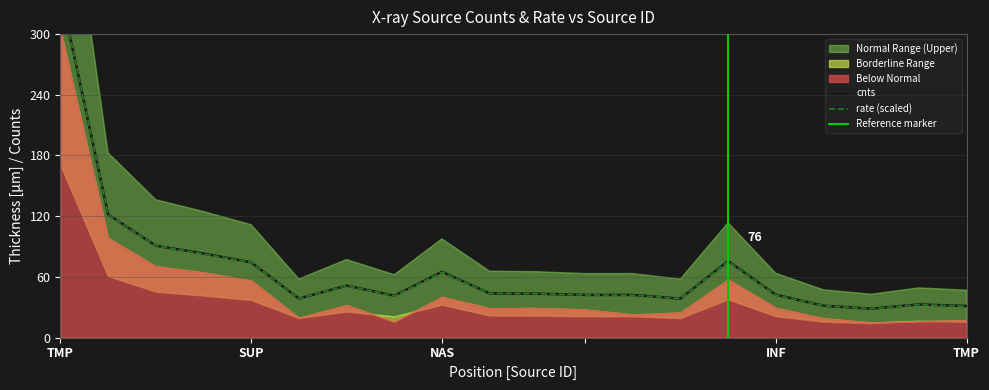

At how many categories does at least one series exceed 291?

1